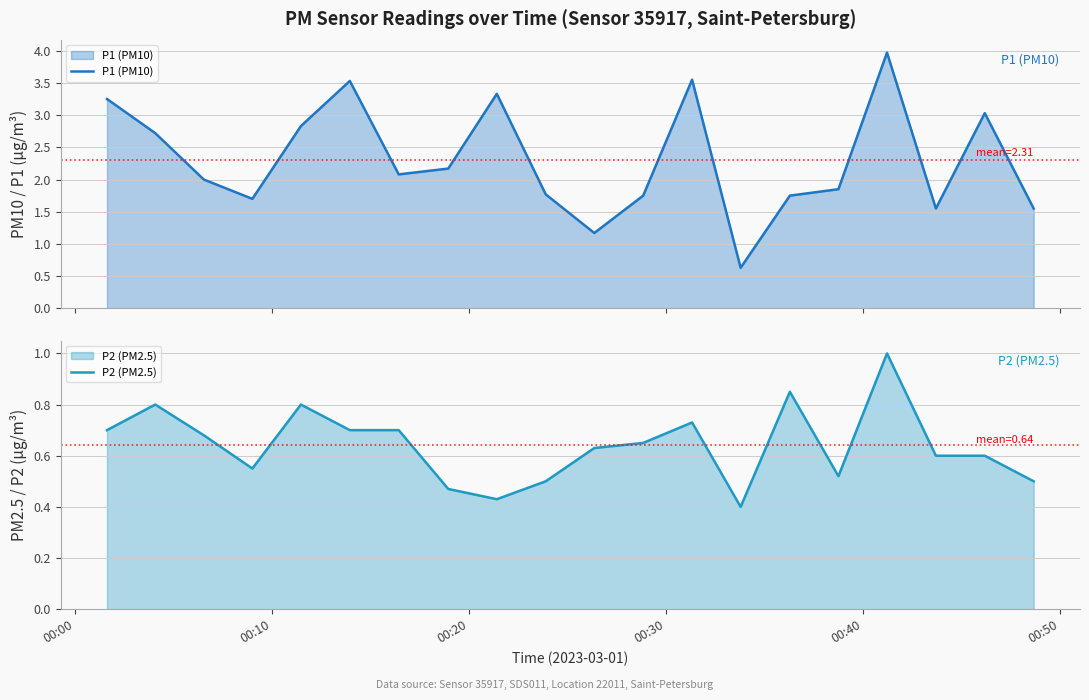

What is the highest value of the P1 (PM10) series?

4.0